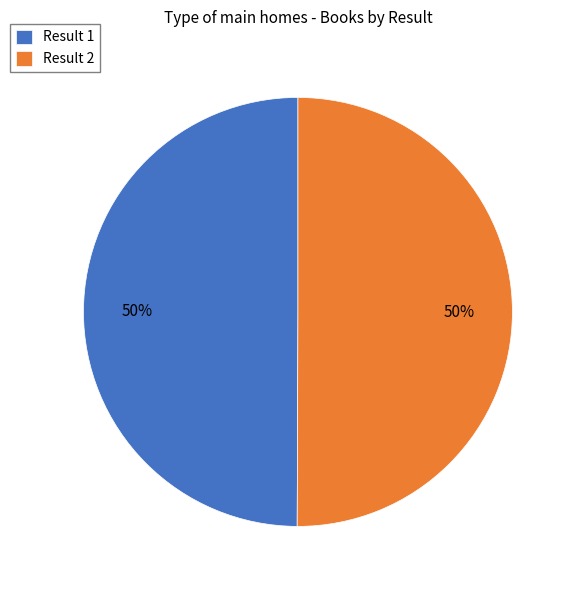

To the nearest percent, what portion does Result 2 represent?

50%